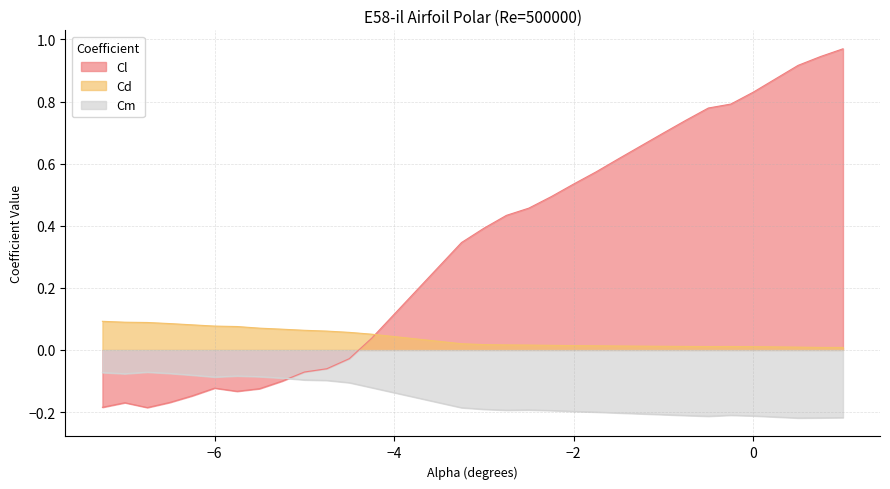

List the series in order of their peak value, lowest first.

Cm, Cd, Cl